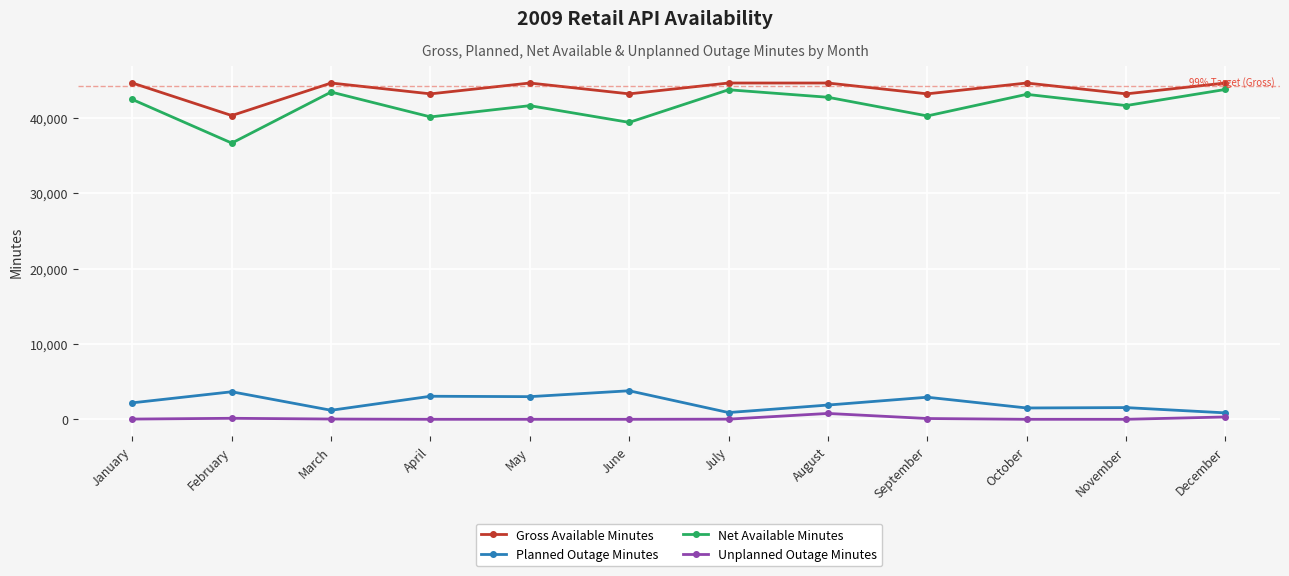

Where is the first local maximum for Gross Available Minutes?

March